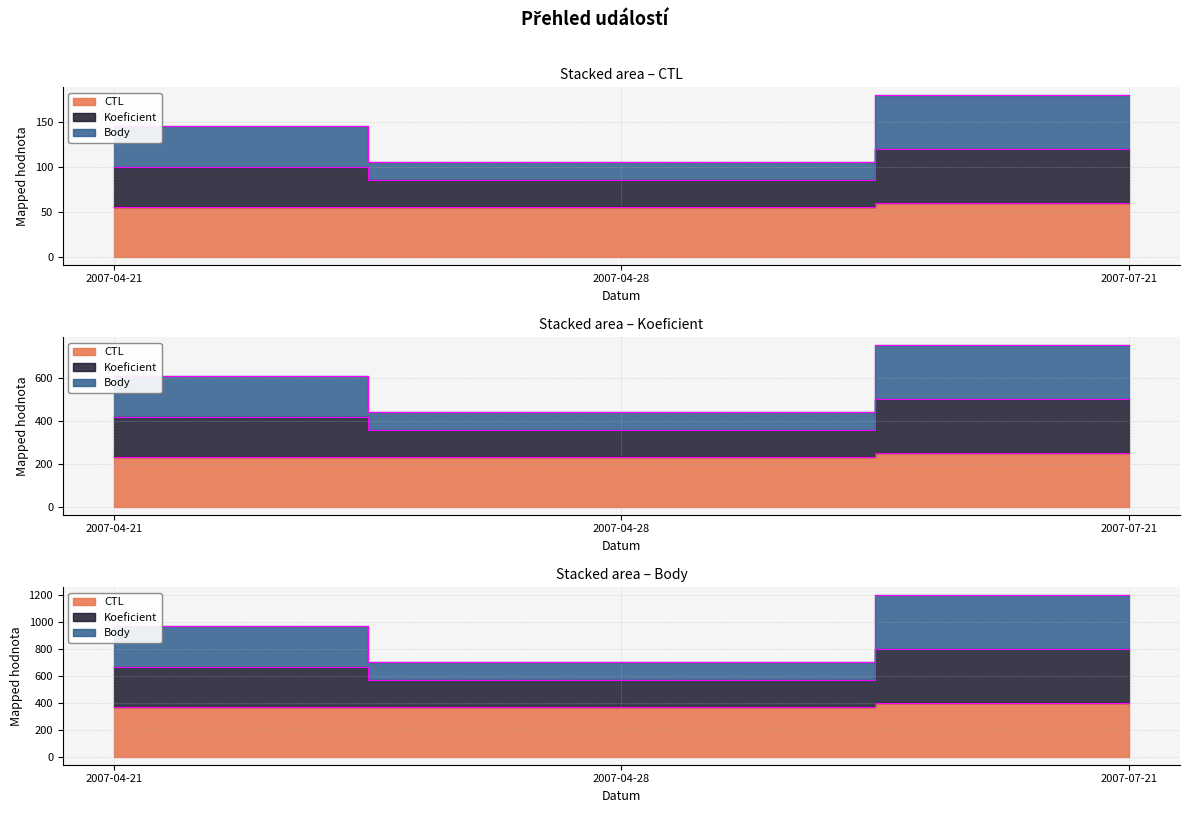

What is the spread (max minus min) of values at 2007-07-21?

690.0